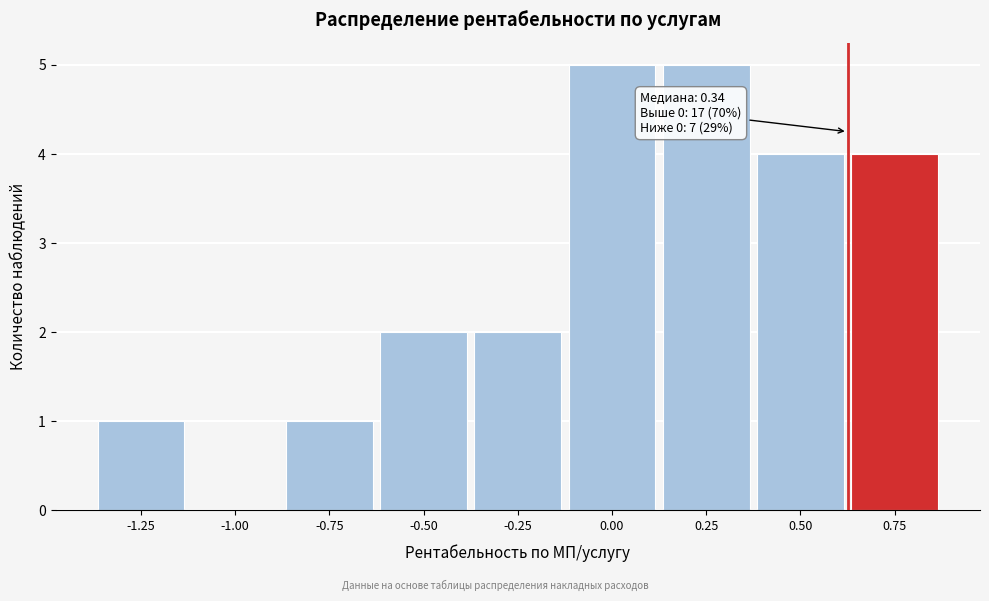

Reading left to right, list all the values displayed in this chart.

-1.25=1	-1.00=0	-0.75=1	-0.50=2	-0.25=2	0.00=5	0.25=5	0.50=4	0.75=4